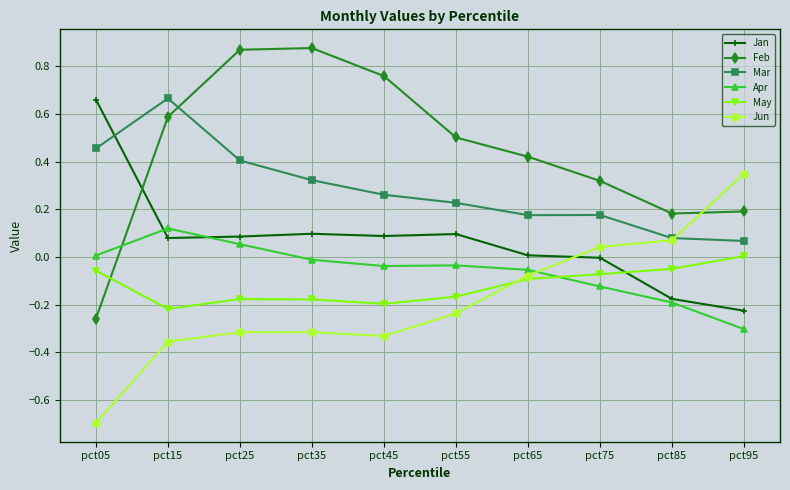

Between pct75 and pct85, which series saw the biggest shift?

Jan